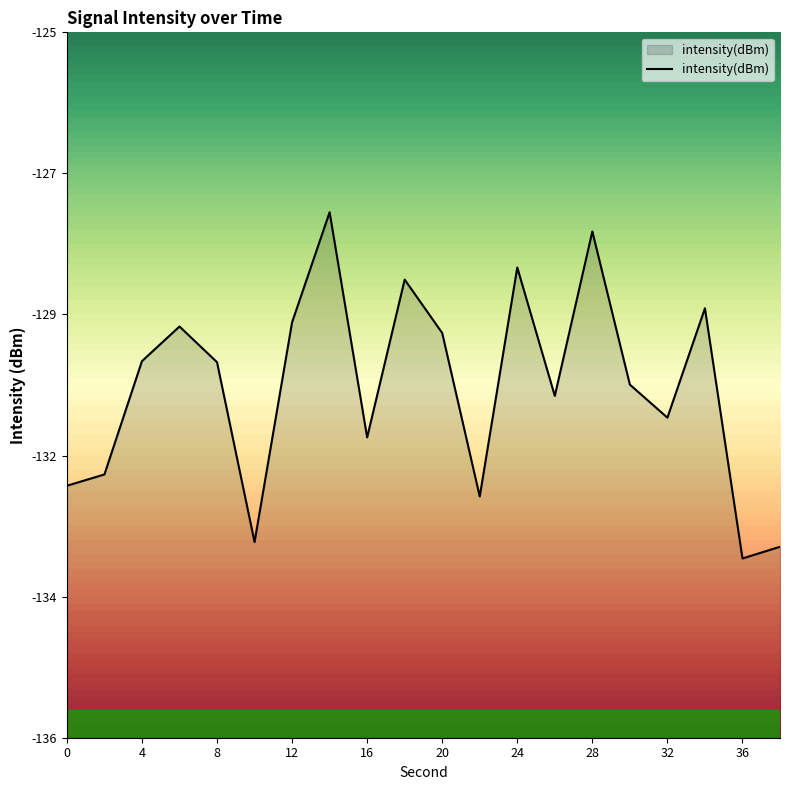

What value does the data have at 6?

-129.6